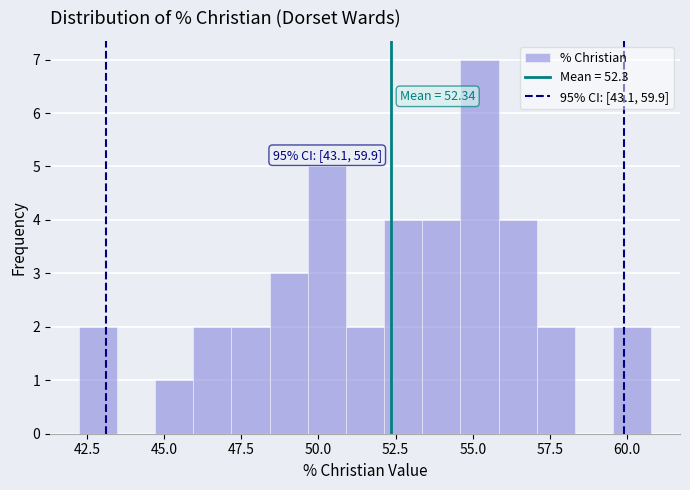

Around what value on the x-axis is the tallest bar? Give the approximate position of its centre, as read against the axis.

55.0